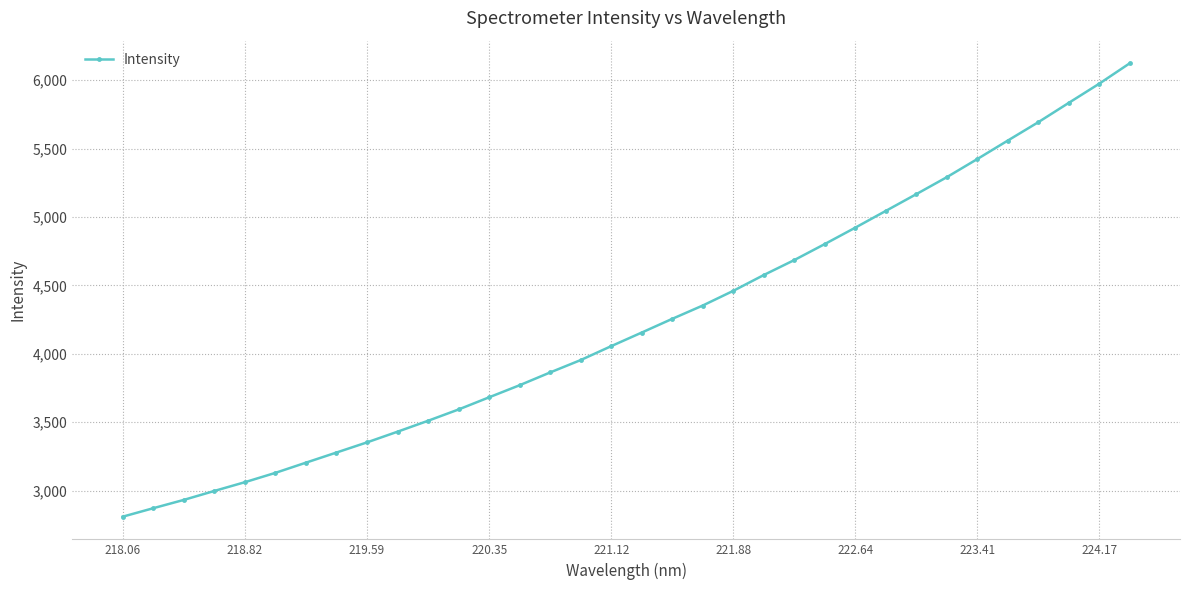

Reading left to right, extract all data points from this chart.

2810.2	2872.1	2932.9	2998.2	3062.3	3130.6	3205.0	3279.1	3353.3	3431.3	3511.2	3593.9	3682.7	3771.1	3864.4	3954.8	4056.5	4155.8	4256.0	4353.3	4460.6	4576.2	4685.5	4802.5	4922.2	5044.5	5167.0	5290.9	5423.4	5558.4	5692.5	5833.7	5973.8	6122.9